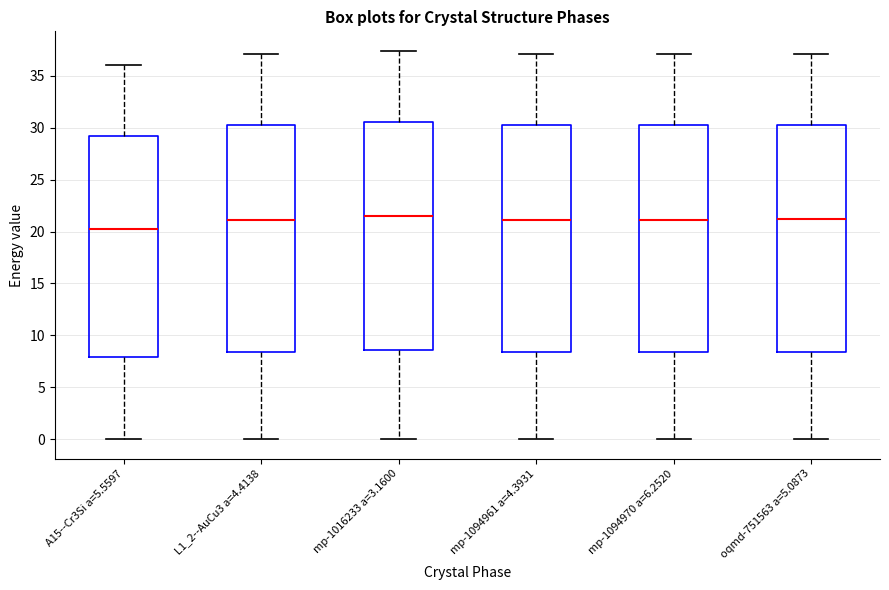

Where is the upper edge of the box for mp-1094970 a=6.2520 on the y-axis? The values are not printed on the chart, so give them approximately, as read against the axis.

30.5